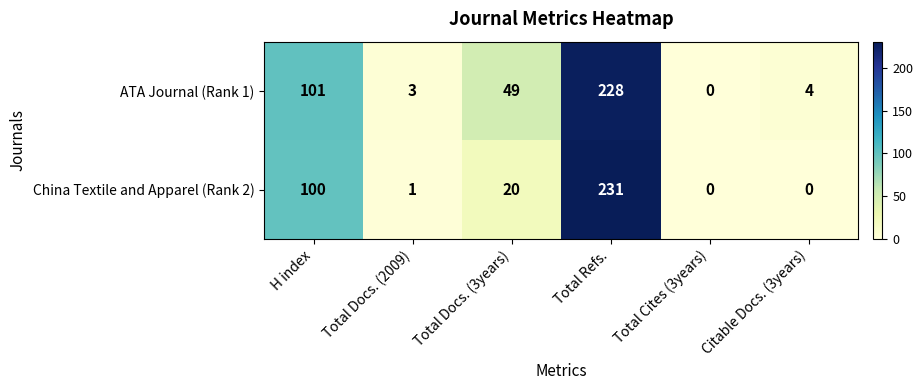

What is the difference between the maximum and minimum values in the China Textile and Apparel (Rank 2) series?

231